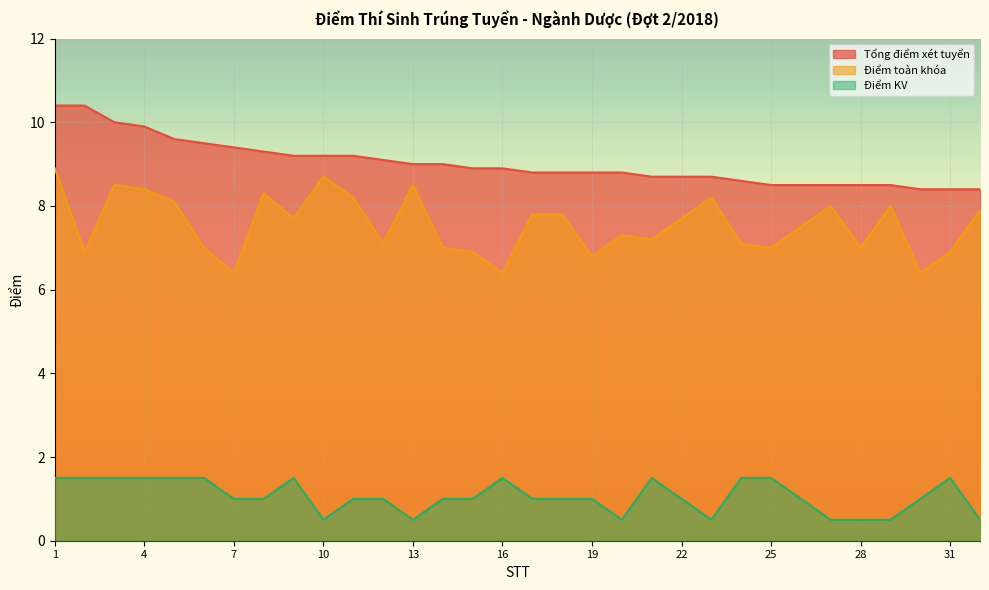

The Điểm toàn khóa series shows 6.9 at 2. True or false?

True